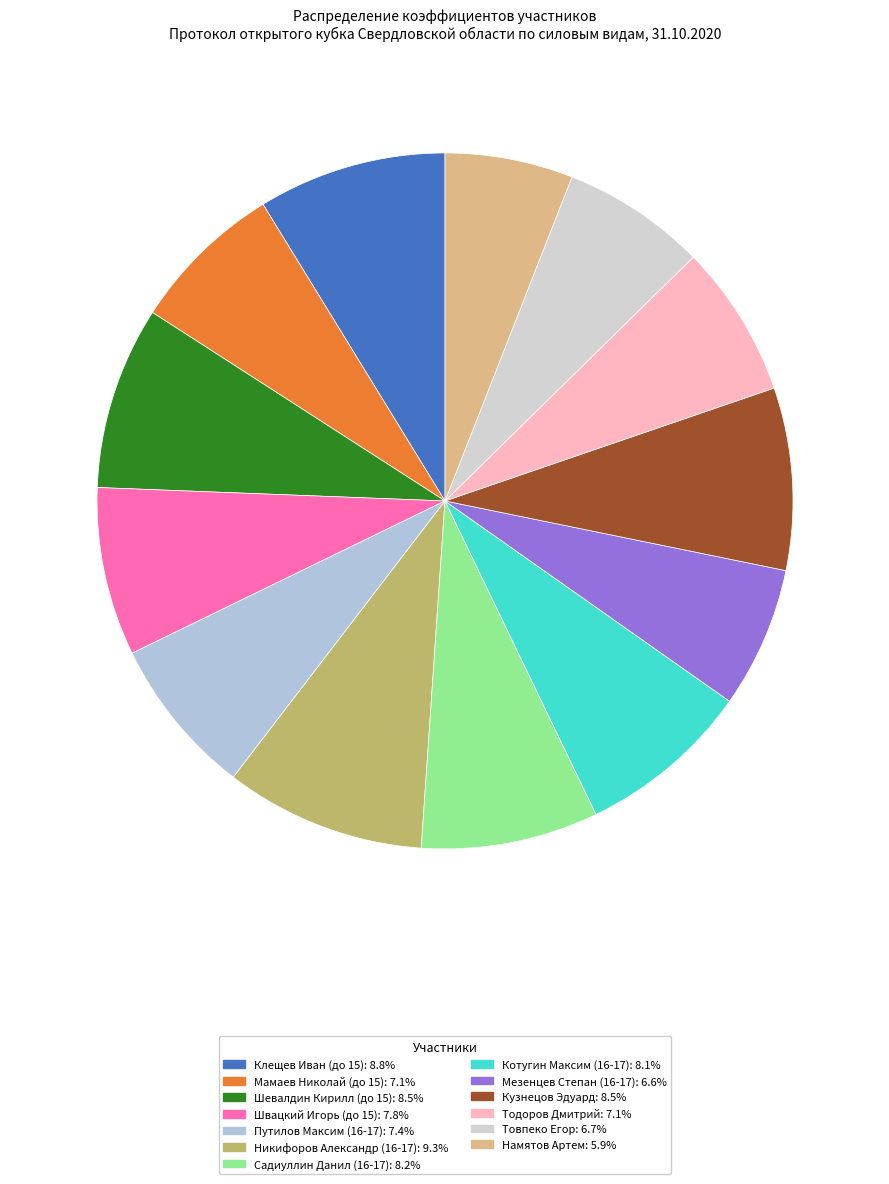

Count the number of slices in the pie.

13